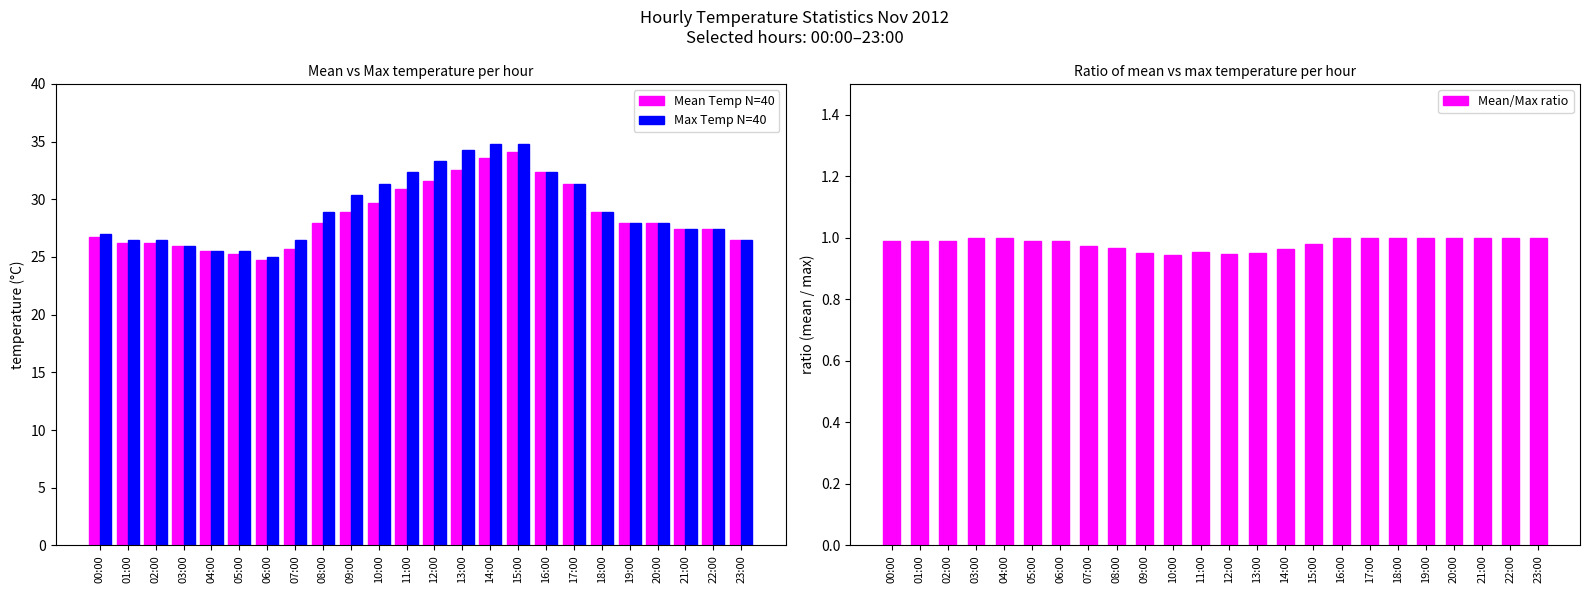

What is the label of the 14th bar from the right?

10:00